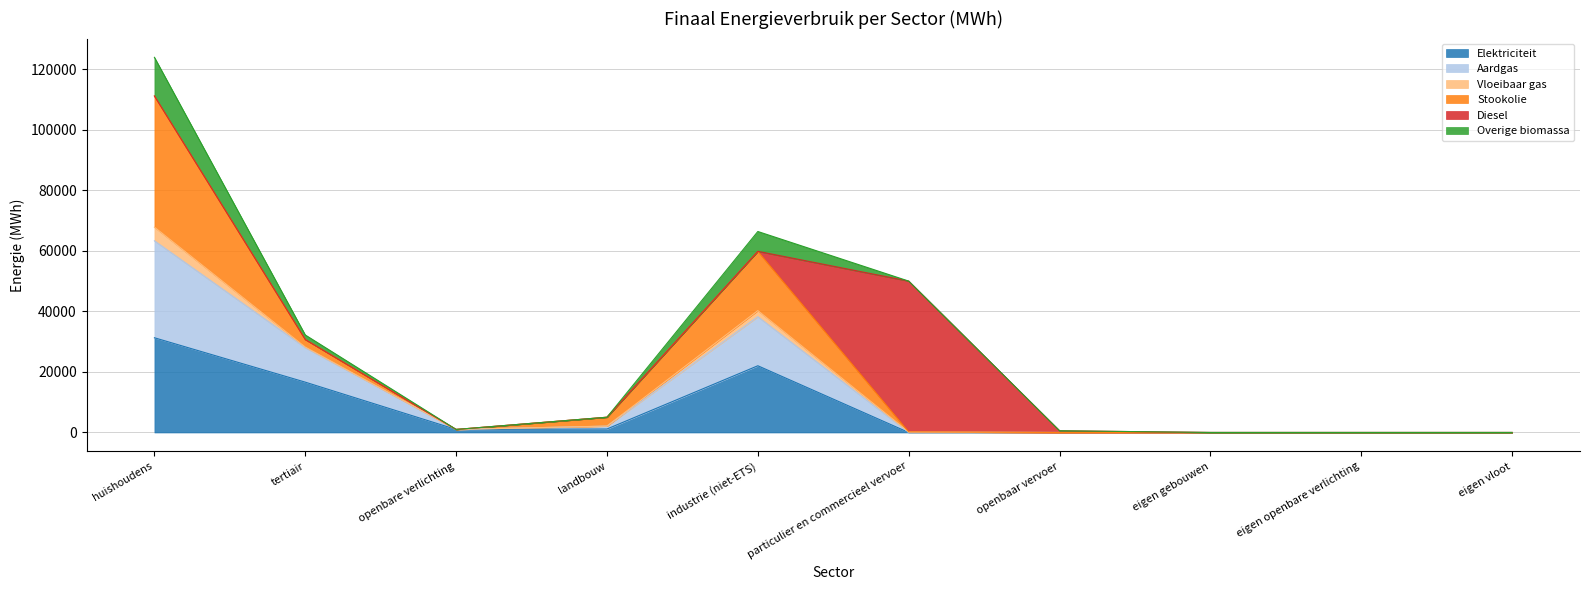

True or false: Overige biomassa and Aardgas intersect in this chart.

False